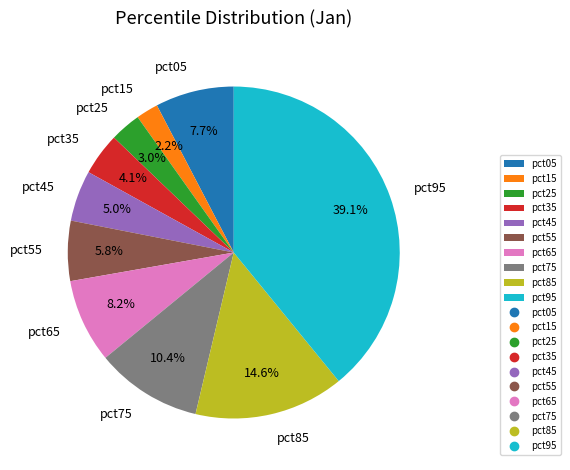

Does pct55 account for over 50% of the chart?

No